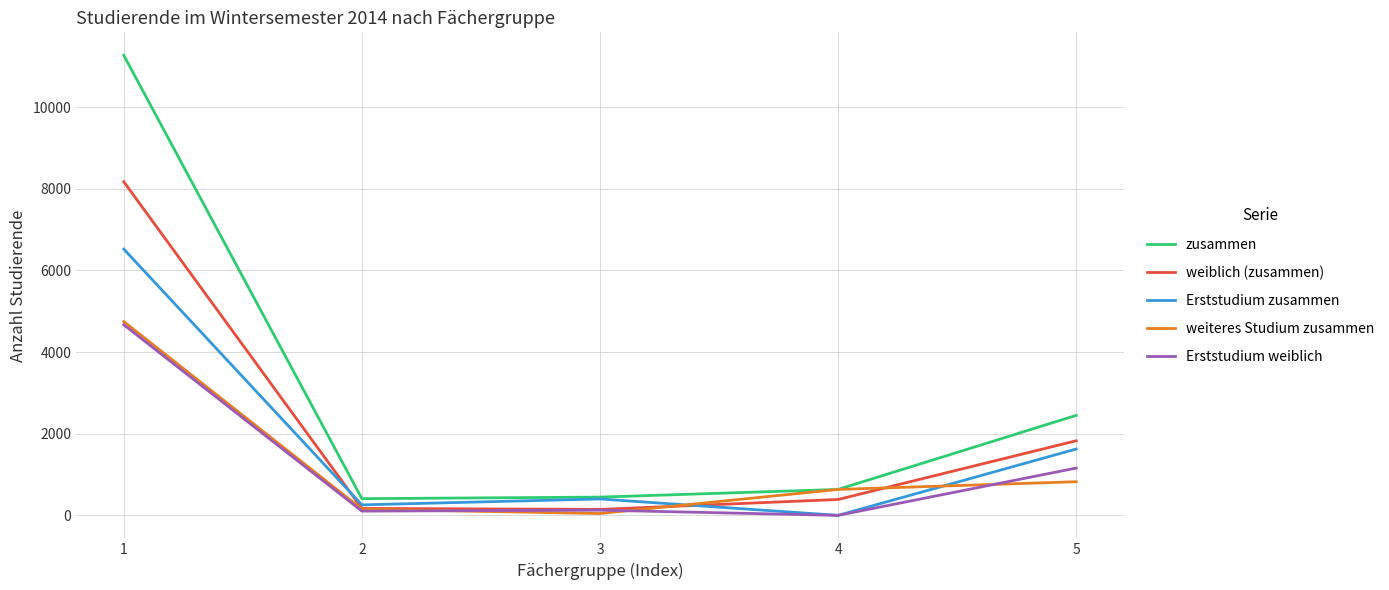

Is it true that Erststudium zusammen equals -2060 at 4?

False